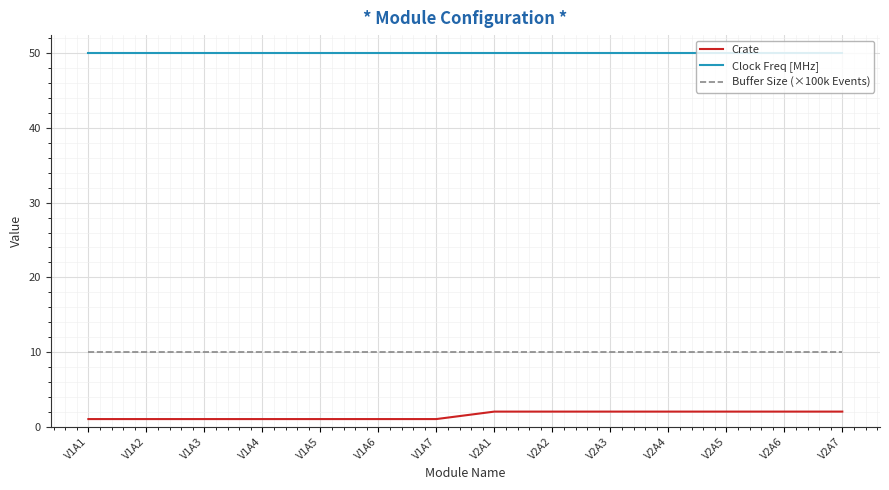

What is the greatest value displayed?

50